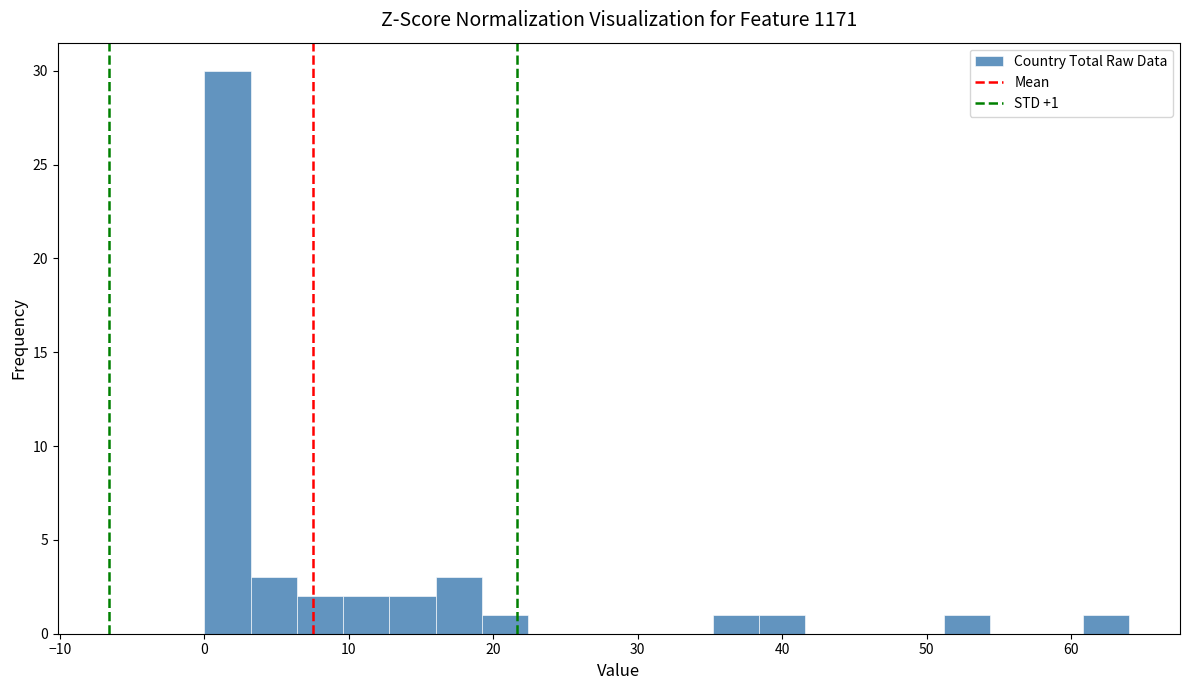

Read against the x-axis, roughly where is the centre of the tallest bar?

2